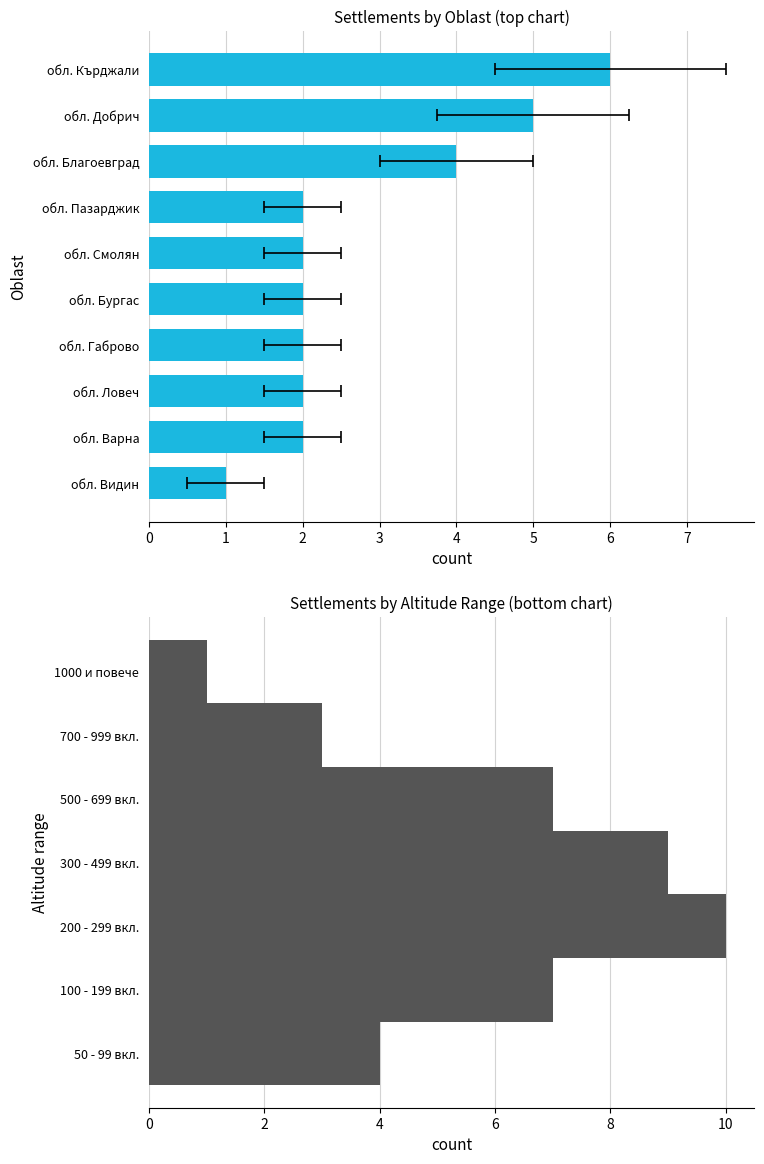

How many values are between 3 and 9?

5